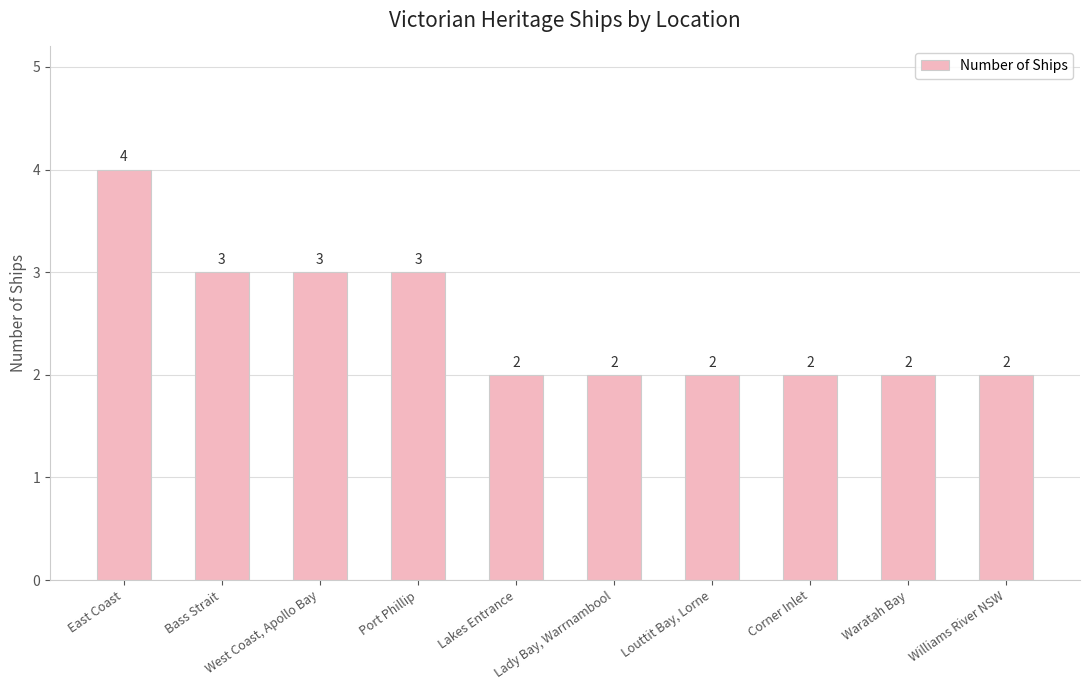

What is the difference between the second highest and second lowest values?

1